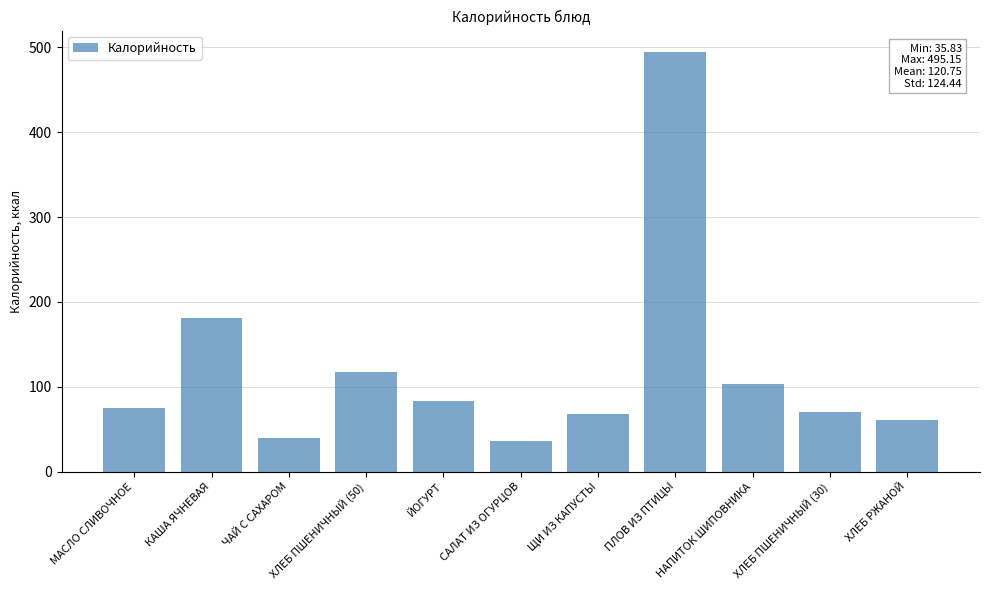

Which has a higher value, ЧАЙ С САХАРОМ or ХЛЕБ ПШЕНИЧНЫЙ (50)?

ХЛЕБ ПШЕНИЧНЫЙ (50)